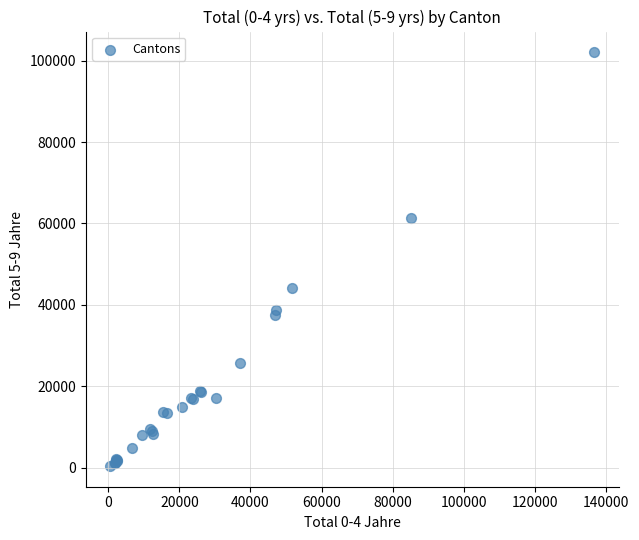

What Y value in the scatter plot is closest to 51237?

44027